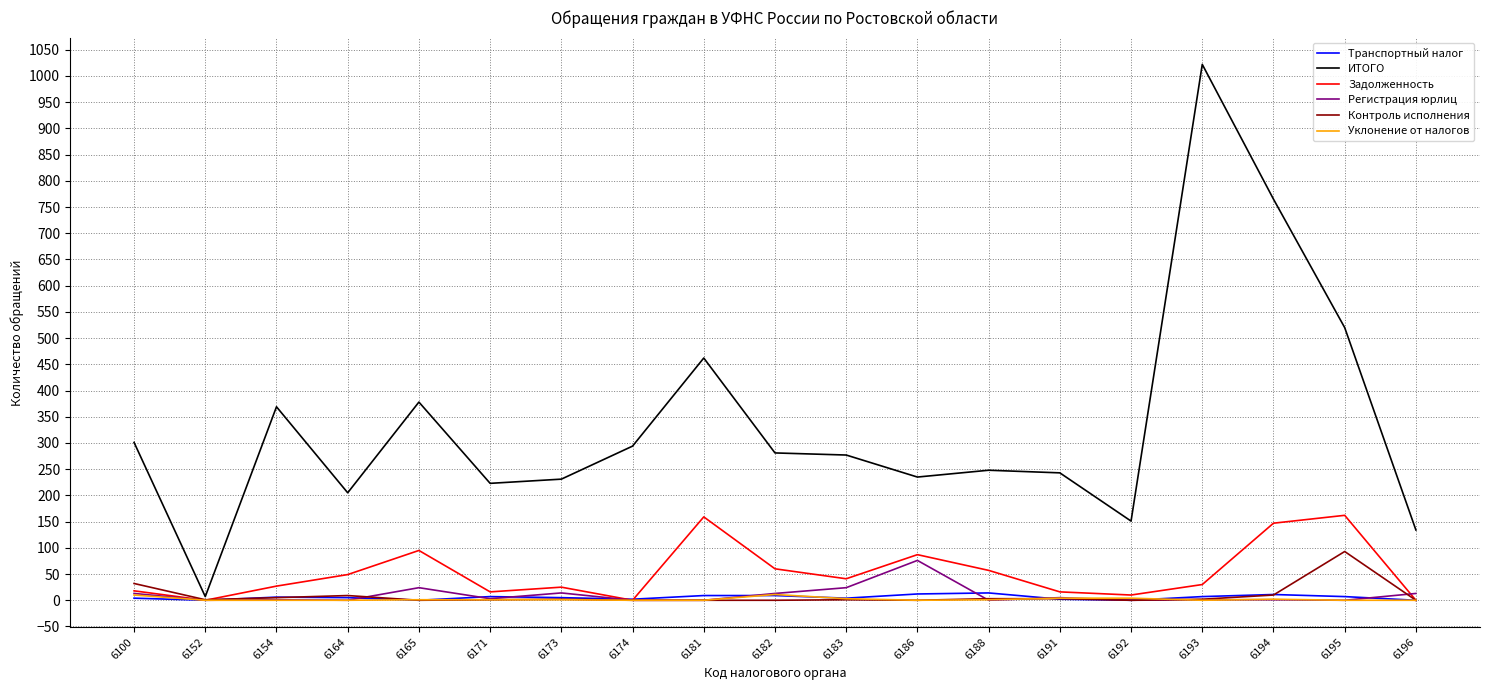

Between 6171 and 6192, which series saw the biggest shift?

ИТОГО